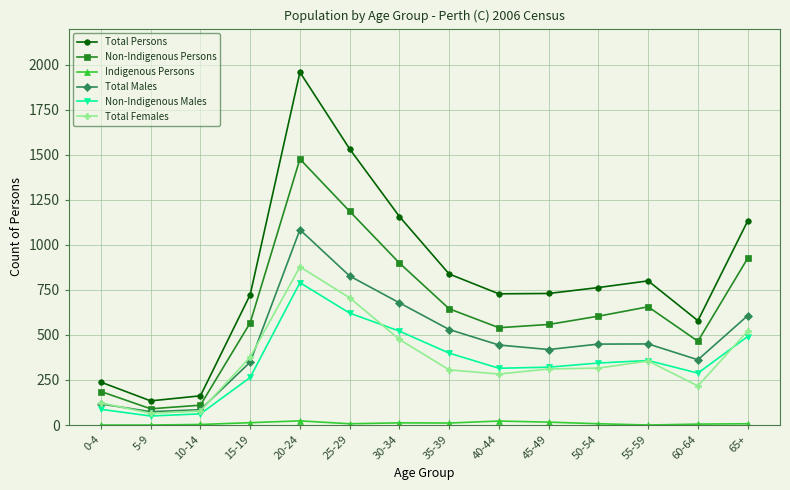

The value of Non-Indigenous Persons at 5-9 is 90. True or false?

True